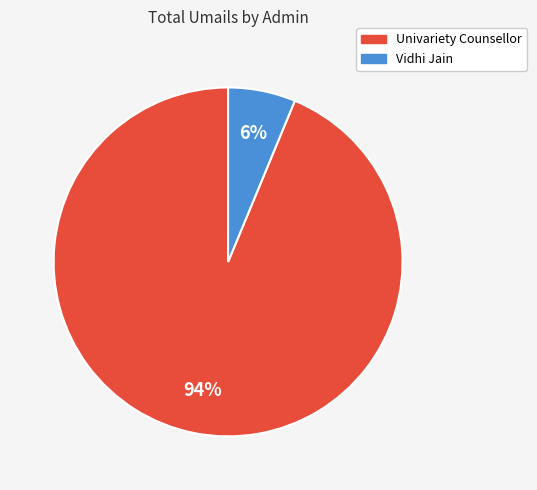

What percentage is the Univariety Counsellor slice, to the nearest percent?

94%